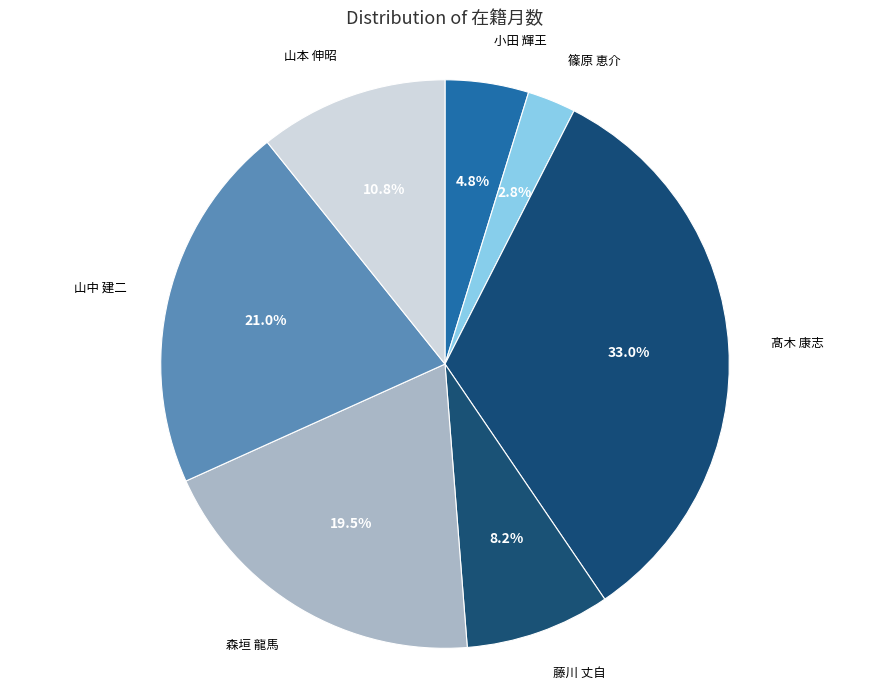

How many segments does this pie chart have?

7